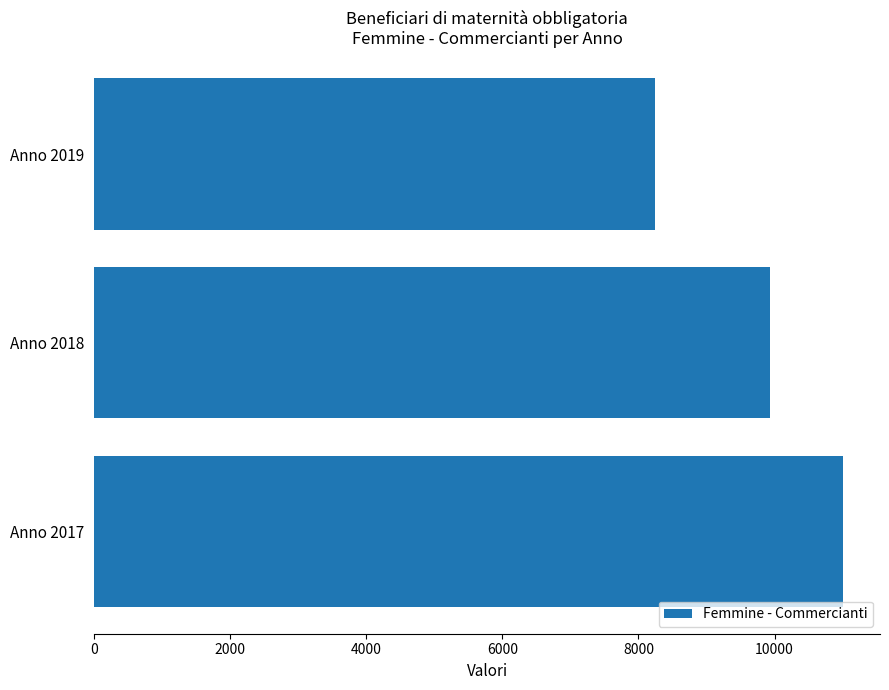

Which label corresponds to the smallest value in the chart?

Anno 2019